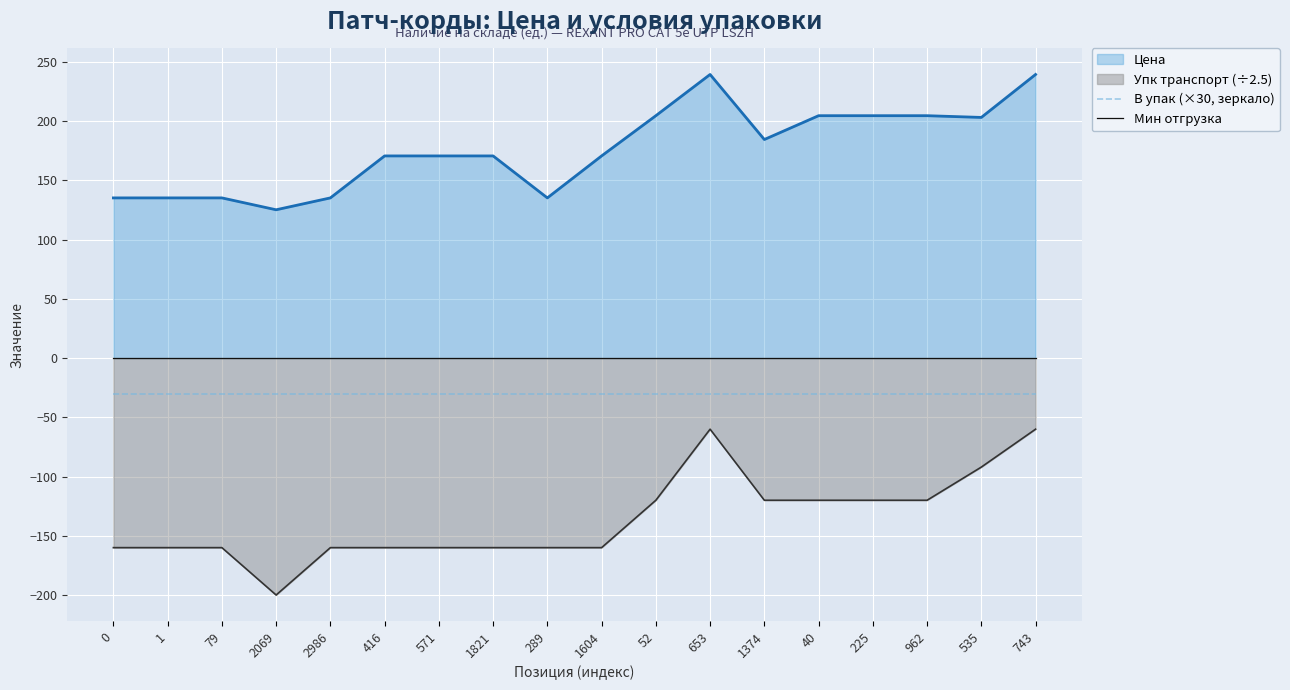

Is the value of В упак (×30, зеркало) at 1821 greater than the value of Мин отгрузка at 289?

No